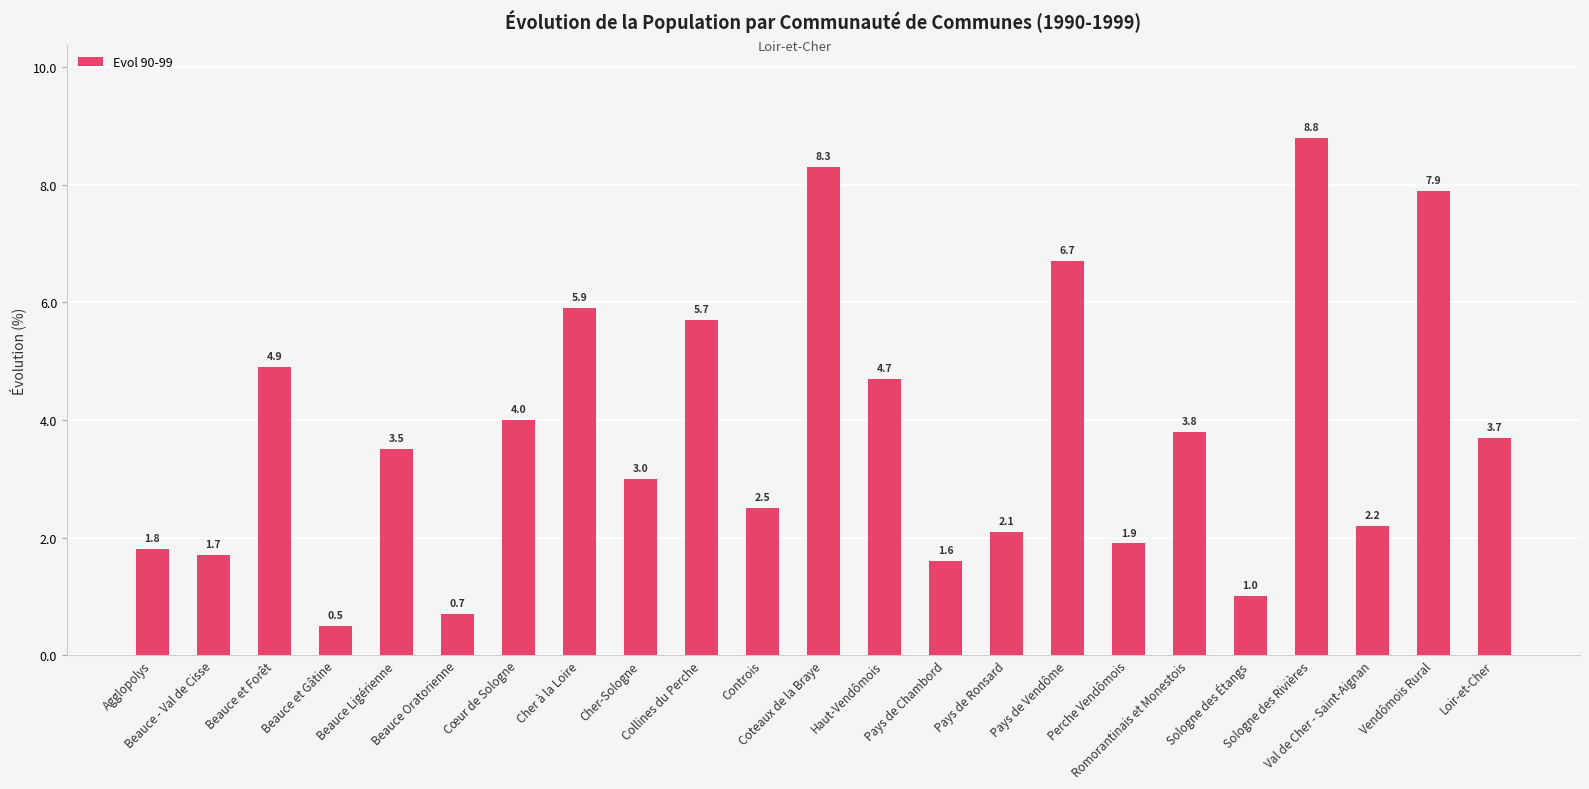

What value does the data have at Cher-Sologne?

3.0